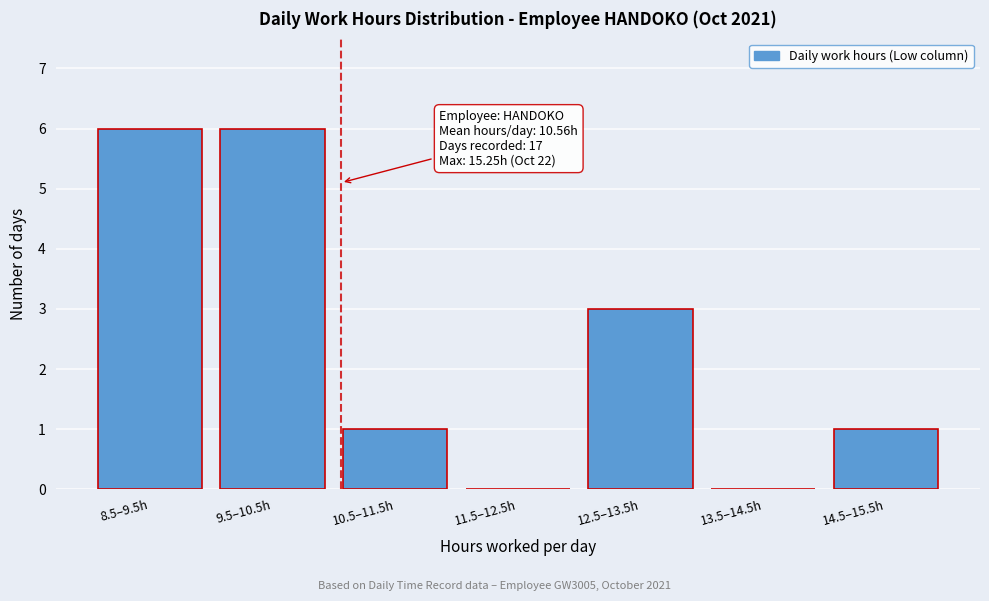

Reading left to right, list all the values displayed in this chart.

8.5–9.5h=6	9.5–10.5h=6	10.5–11.5h=1	11.5–12.5h=0	12.5–13.5h=3	13.5–14.5h=0	14.5–15.5h=1